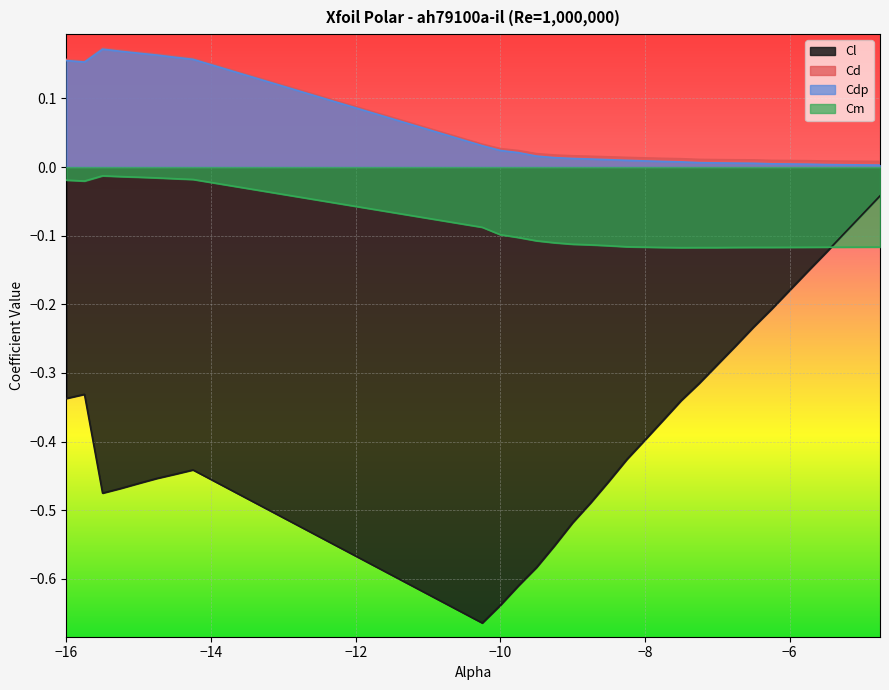

Is it true that Cd equals 0.0 at -5.25?

False